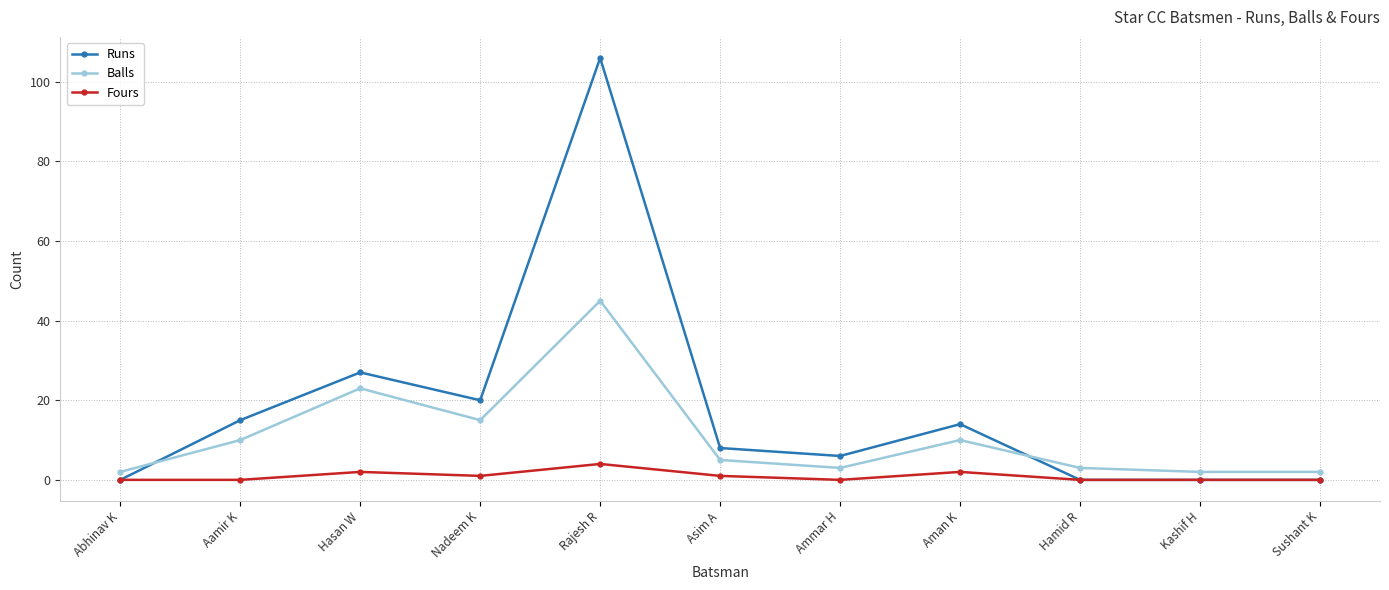

Reading right to left, extract all data points from this chart.

Runs: 0	0	0	14	6	8	106	20	27	15	0
Balls: 2	2	3	10	3	5	45	15	23	10	2
Fours: 0	0	0	2	0	1	4	1	2	0	0